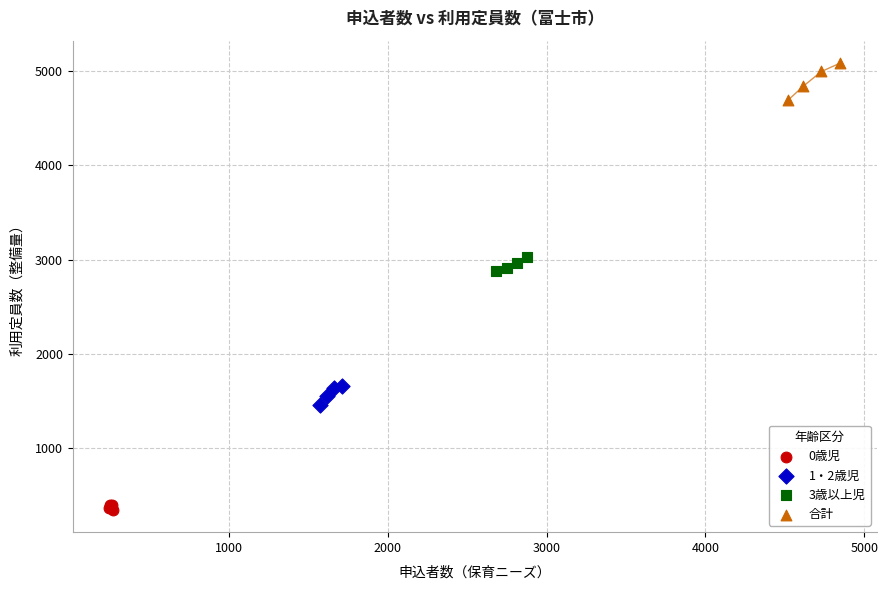

Which series reaches the maximum Y coordinate?

合計